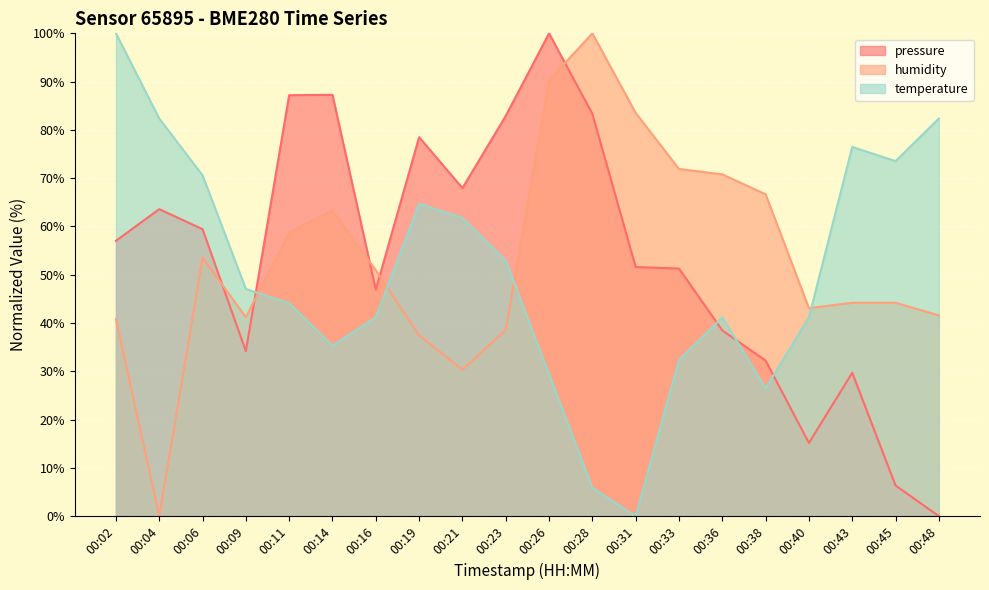

What is the difference between the humidity values at 00:11 and 00:16?

7.9